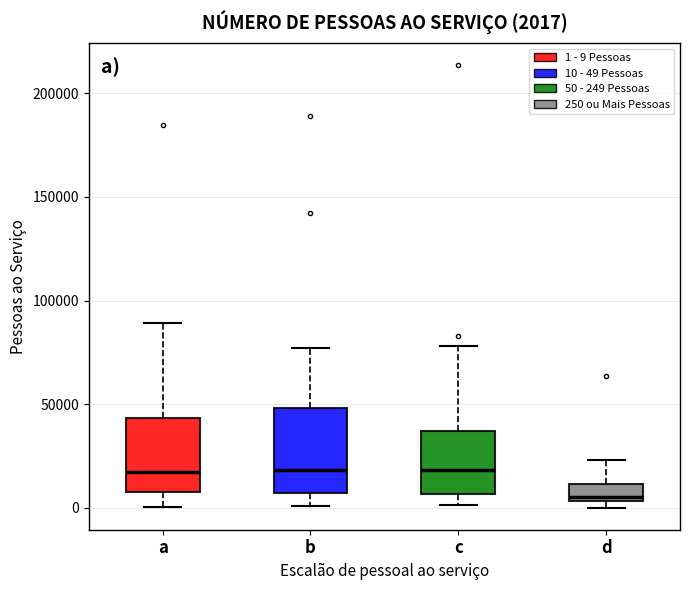

Which box is the tallest, from its lower edge to its upper edge?

b